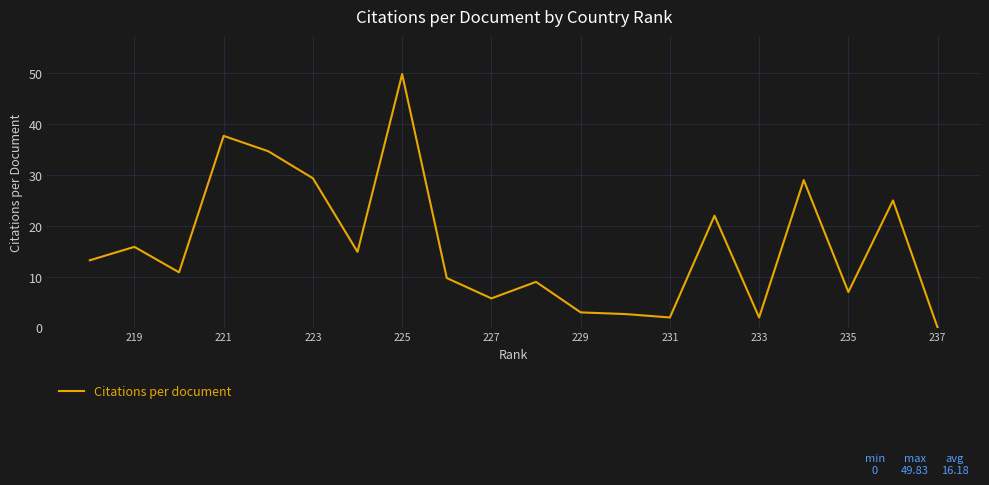

Is this an area chart (filled region under the line)?

No